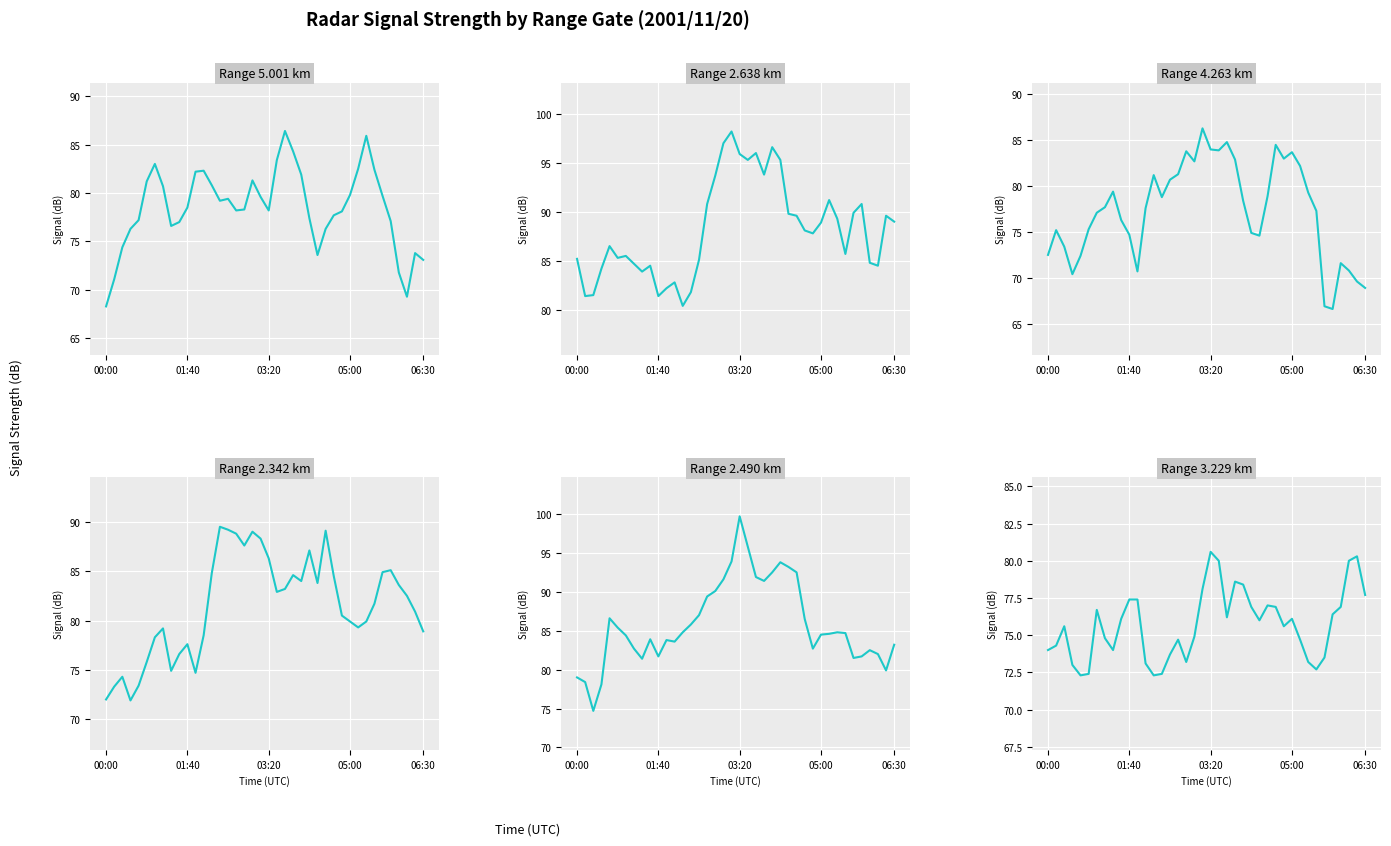

How many series are shown in this chart?

6